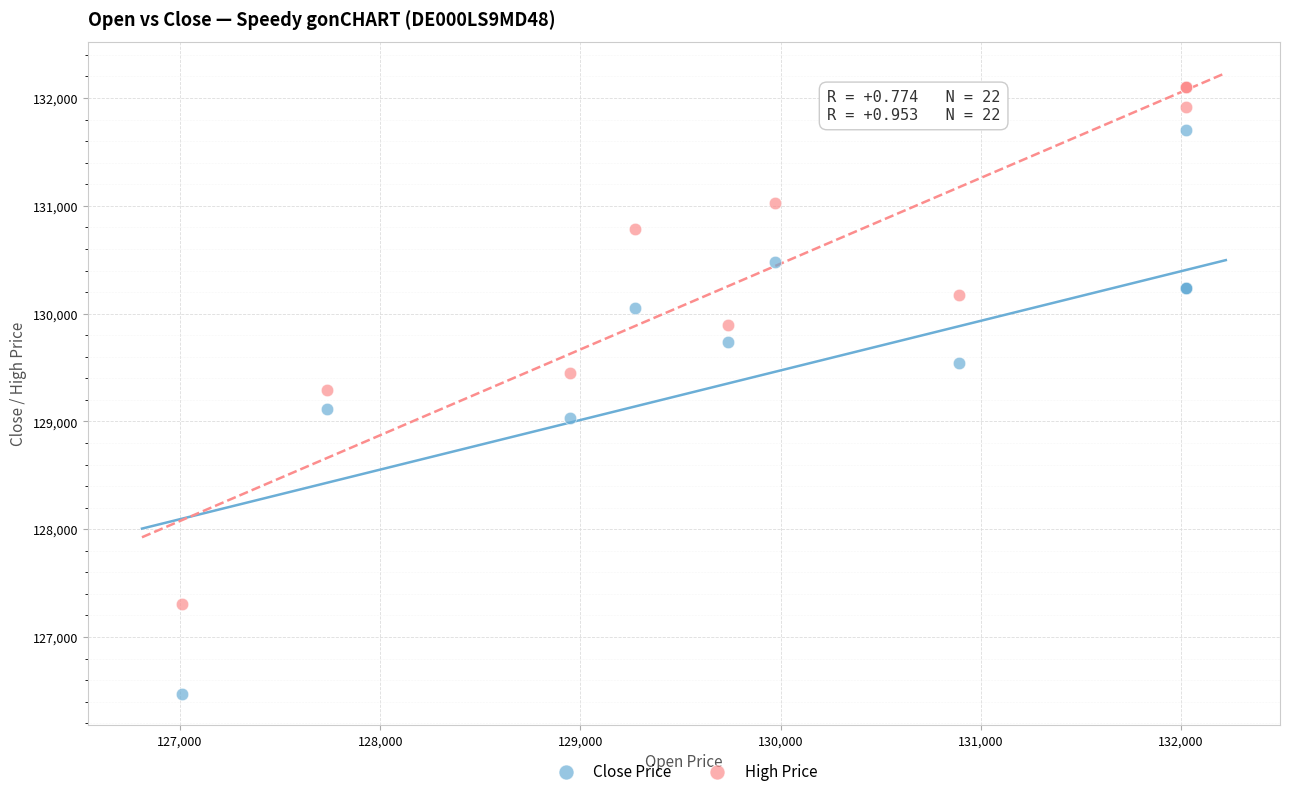

Which series reaches the minimum Y coordinate?

Close Price